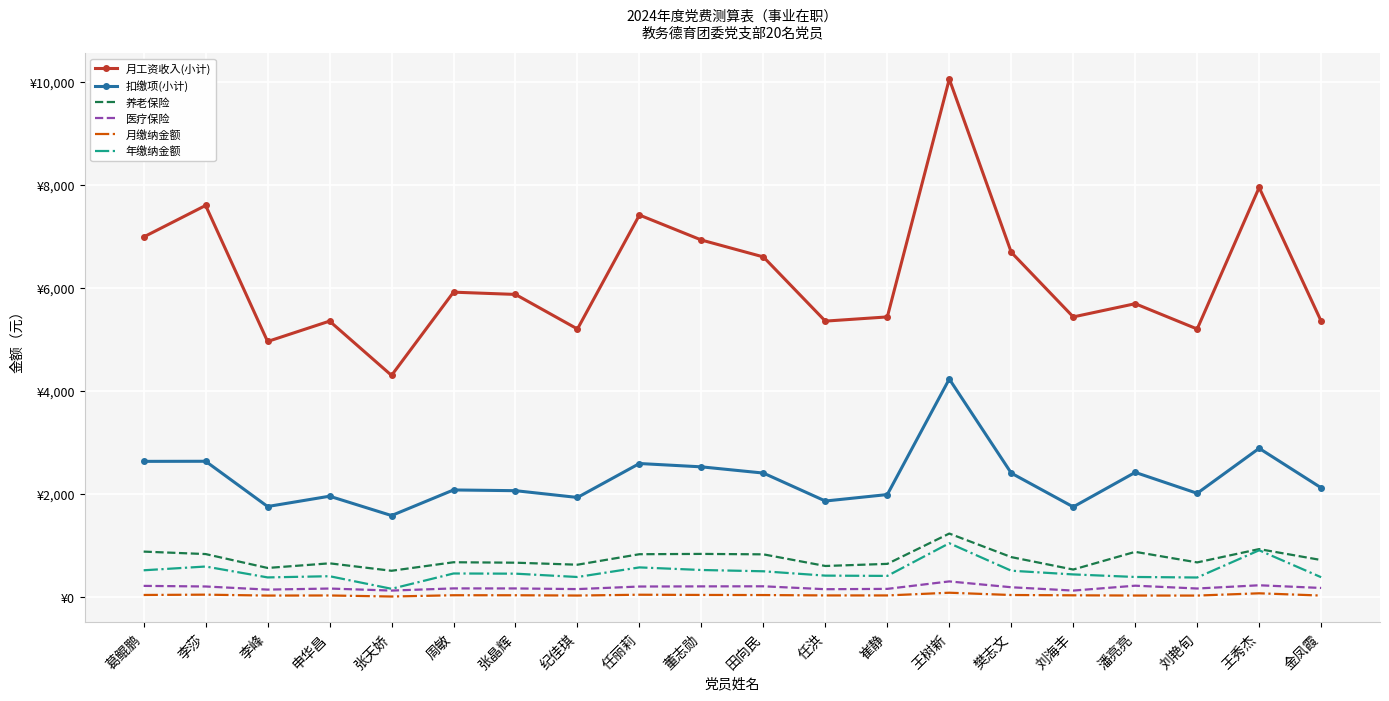

True or false: 年缴纳金额 and 养老保险 intersect in this chart.

False